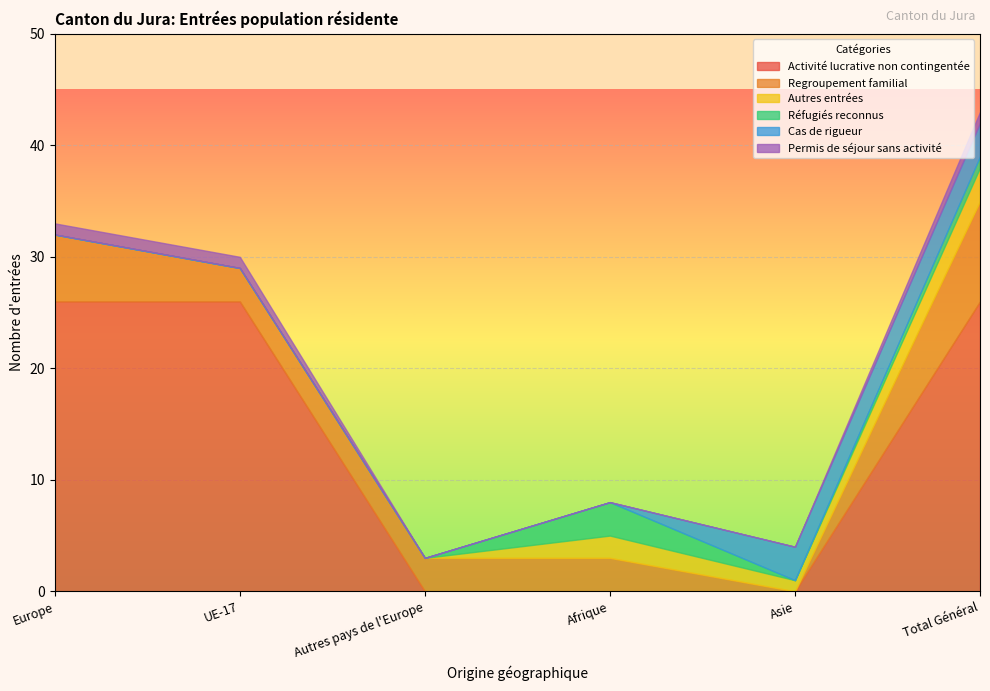

Which has a higher value, Afrique or Total Général?

Total Général